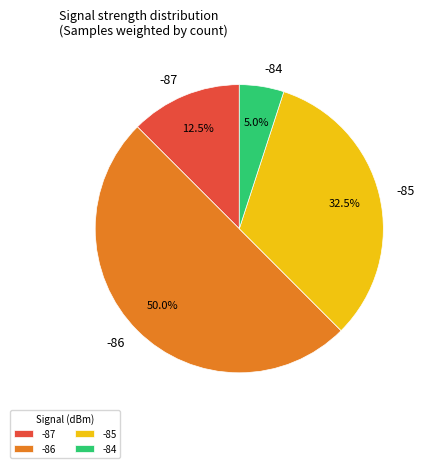

What portion of the pie excludes -84?

95.0%